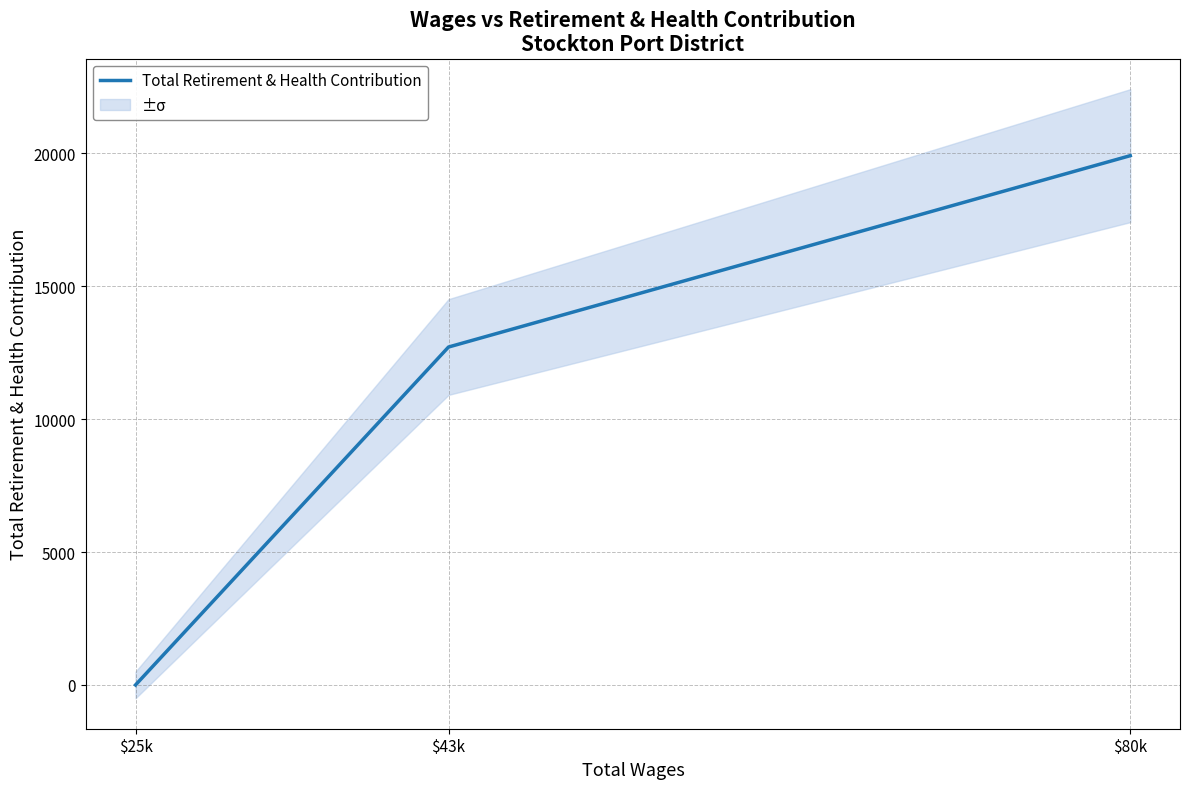

How many values are above zero?

2